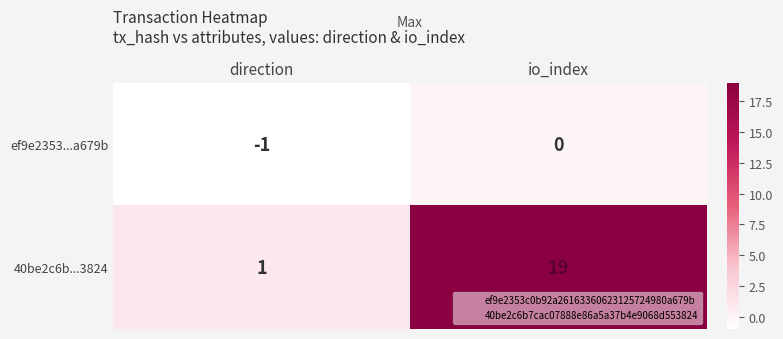

What is the minimum value shown in the chart?

-1